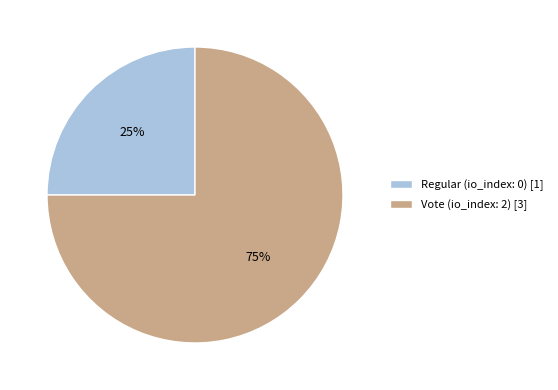

To the nearest percent, what is the combined percentage of Vote and Regular?

100%